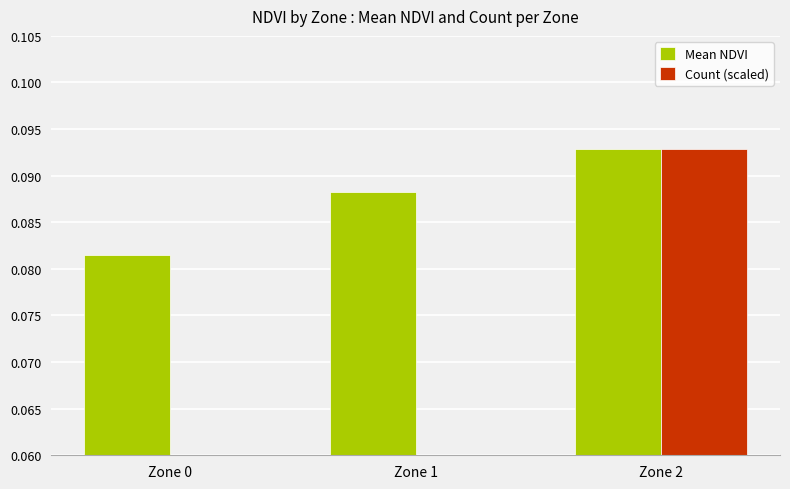

What is the greatest value displayed?

0.1